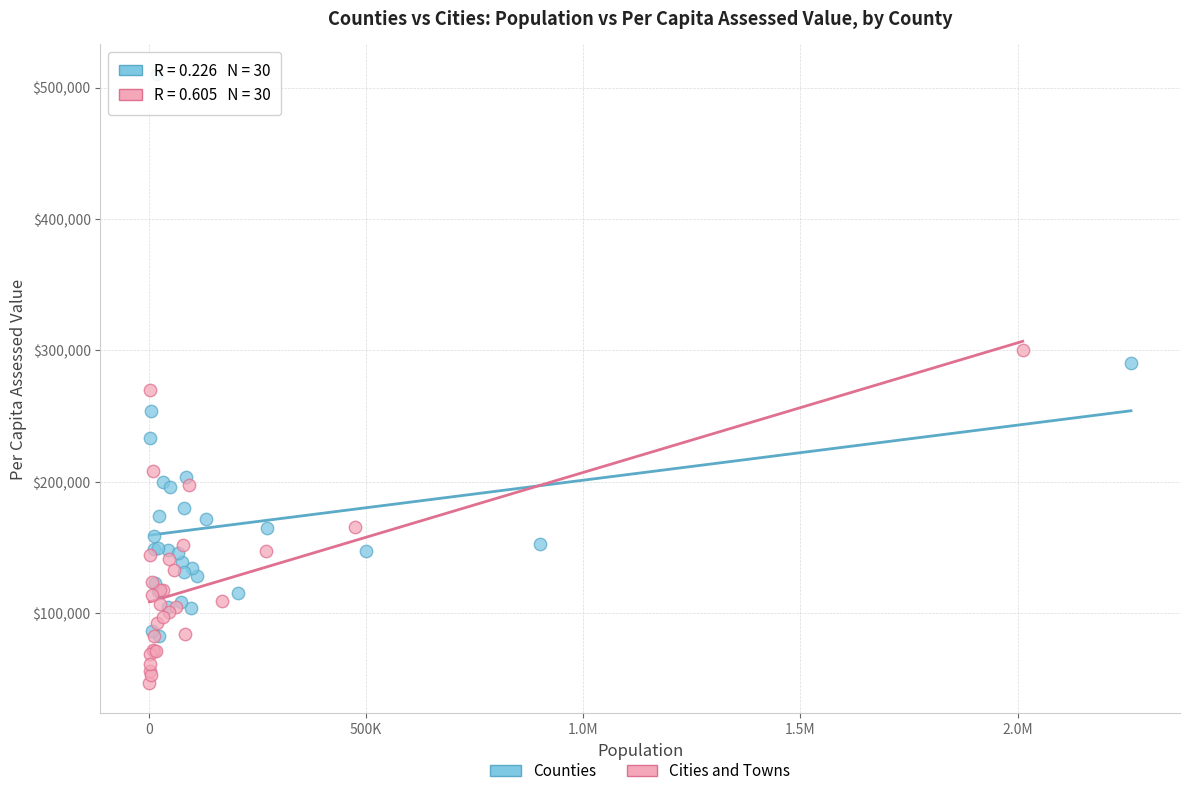

Which series contains the highest Y value?

Counties